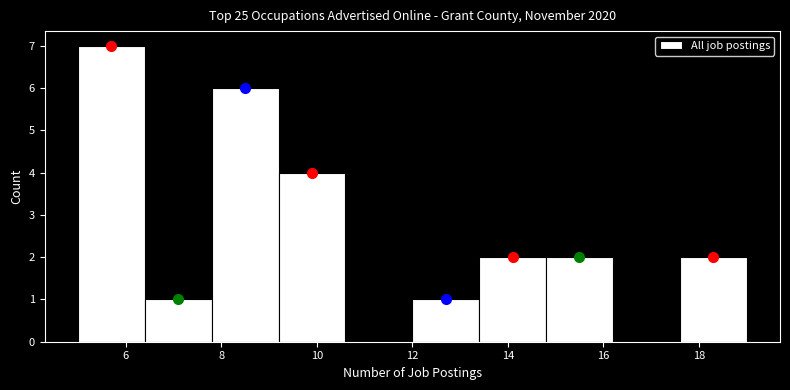

What is the height of the bar covering 14.8 to 16.2 on the x-axis? The values are not printed on the chart, so give them approximately, as read against the axis.

2